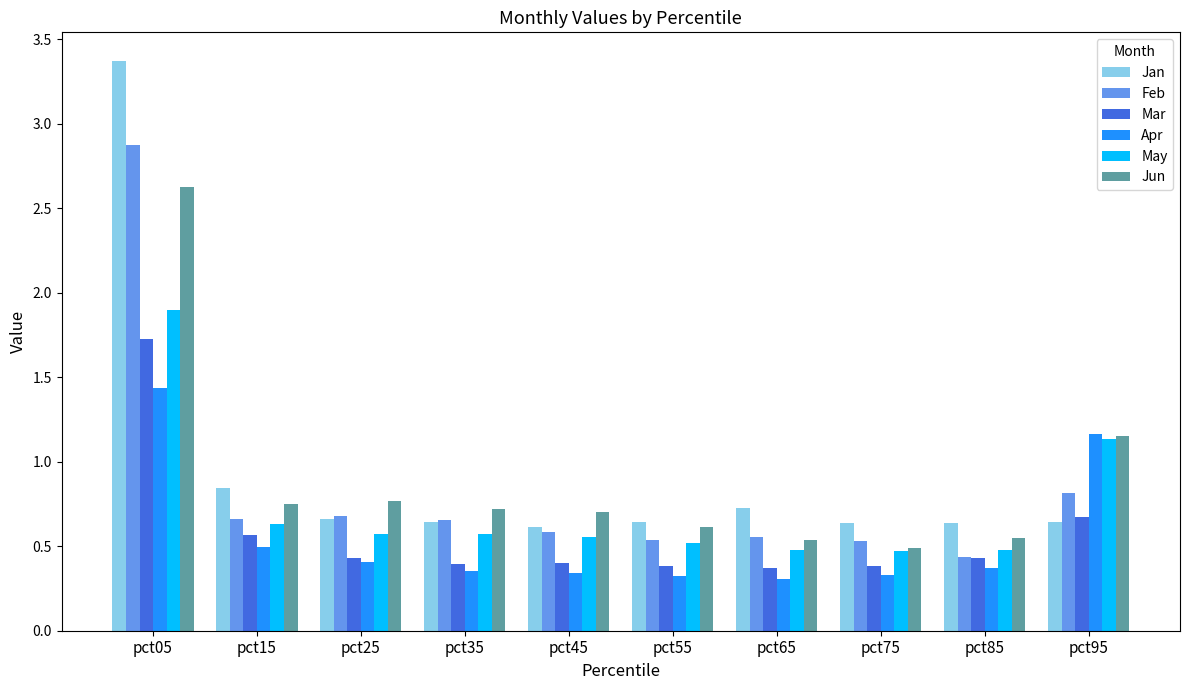

How many groups of bars are there?

10